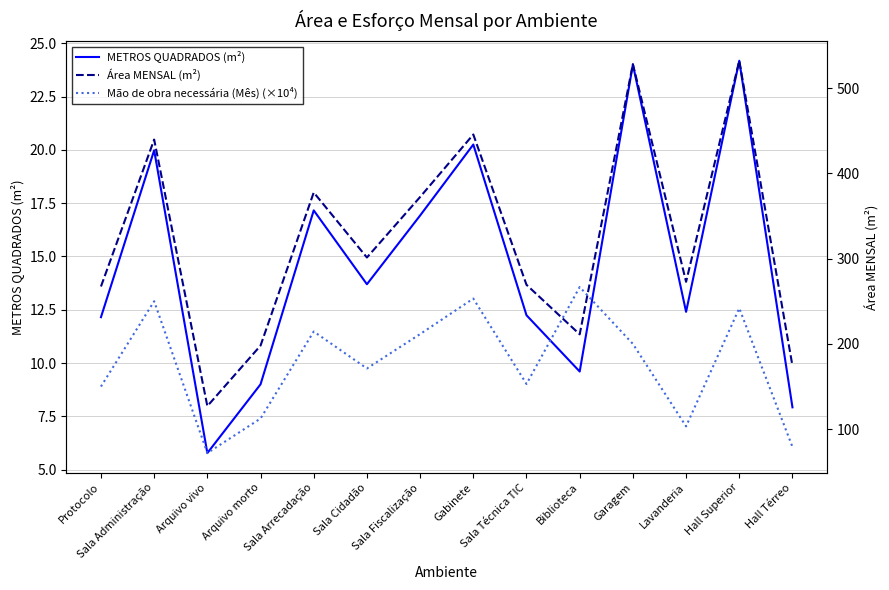

What is the label of the 13th point from the left?

Hall Superior